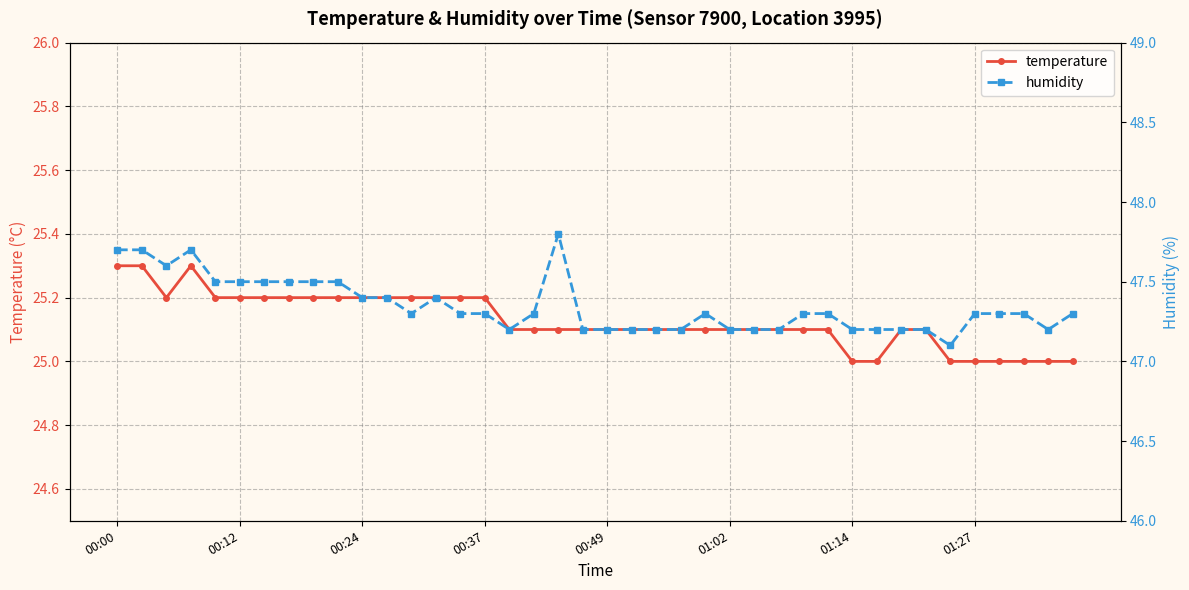

True or false: temperature has more than 0 points higher than both neighbors.

True